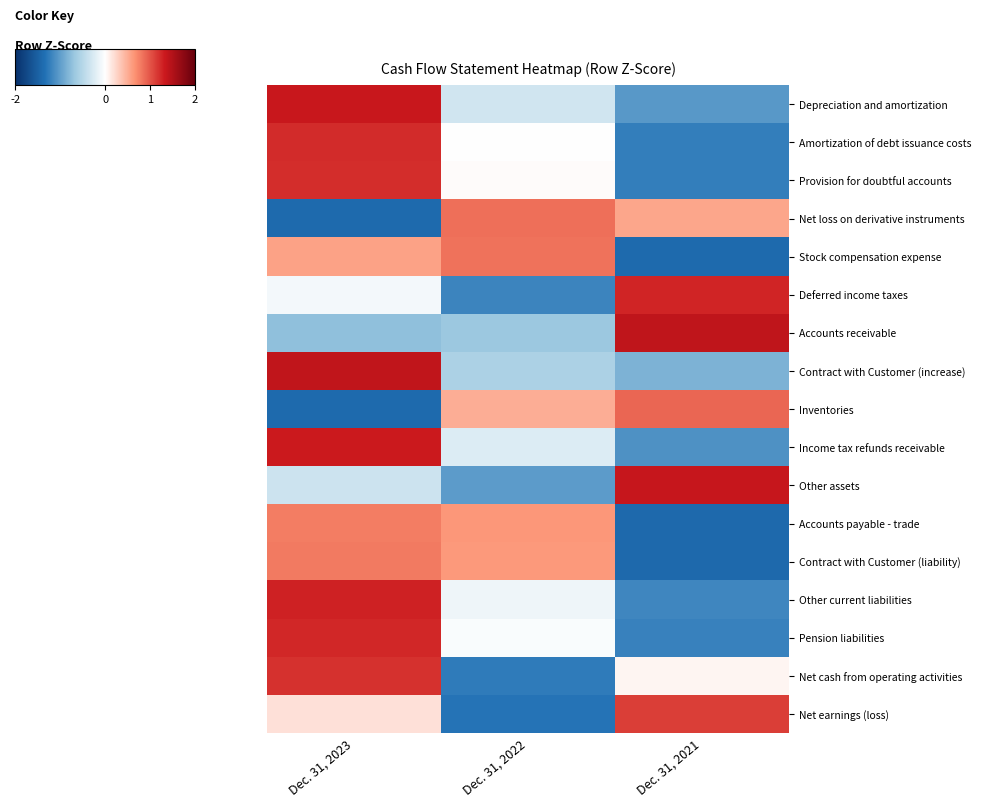

What is the total value across all series at Dec. 31, 2023?

8.6